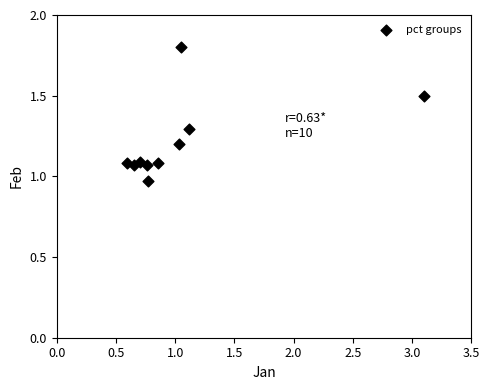

What is the range of Y values (max minus min)?

0.8